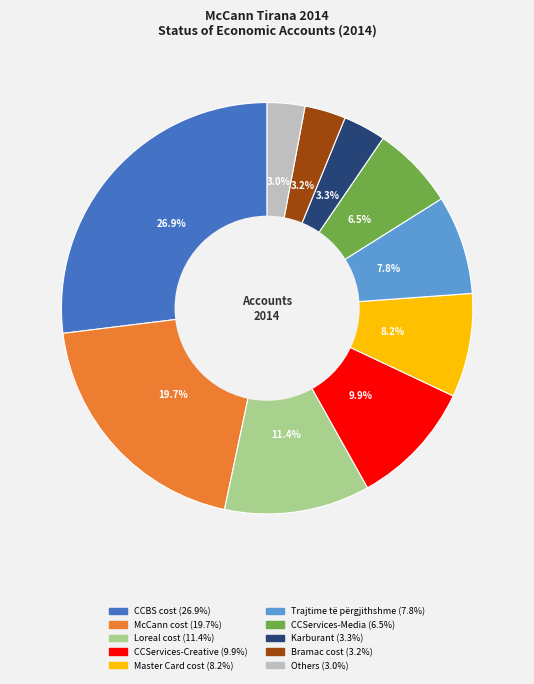

Is there any slice that represents more than half of the pie?

No